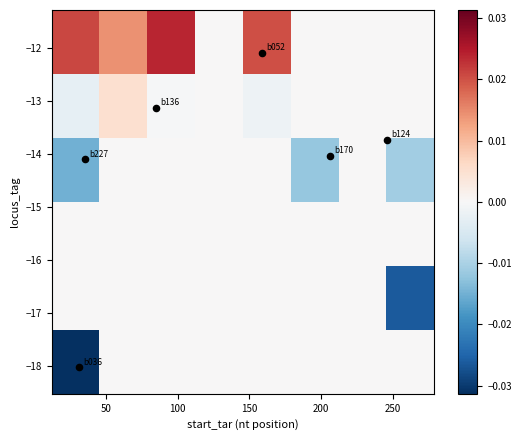

At which category is the sum across all series the highest?

100